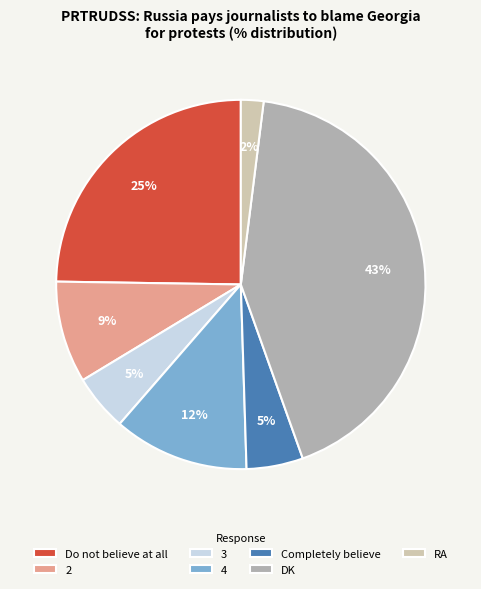

To the nearest percent, what portion does DK represent?

43%